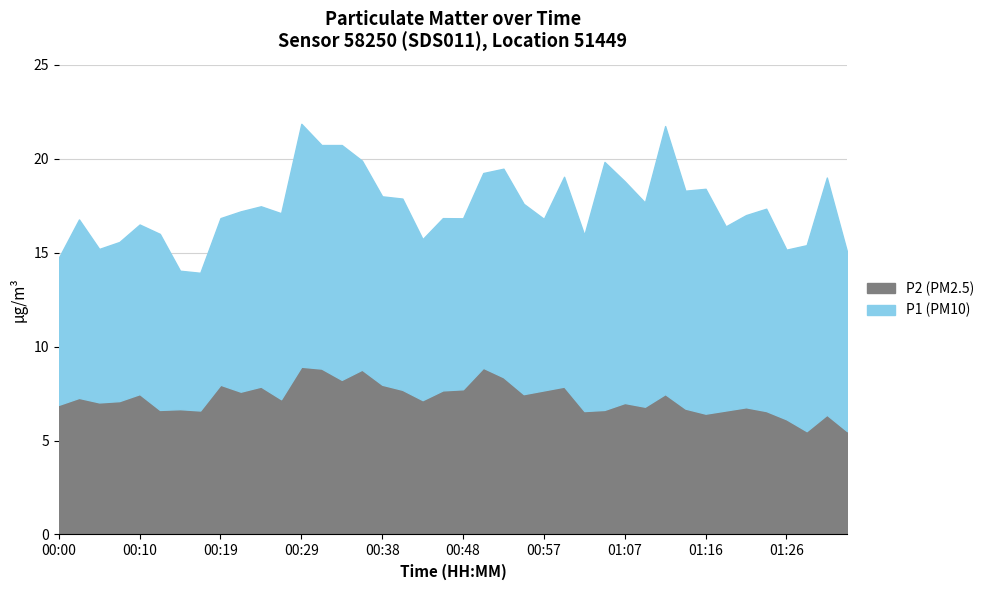

What is the sum of all P2 values?

290.6